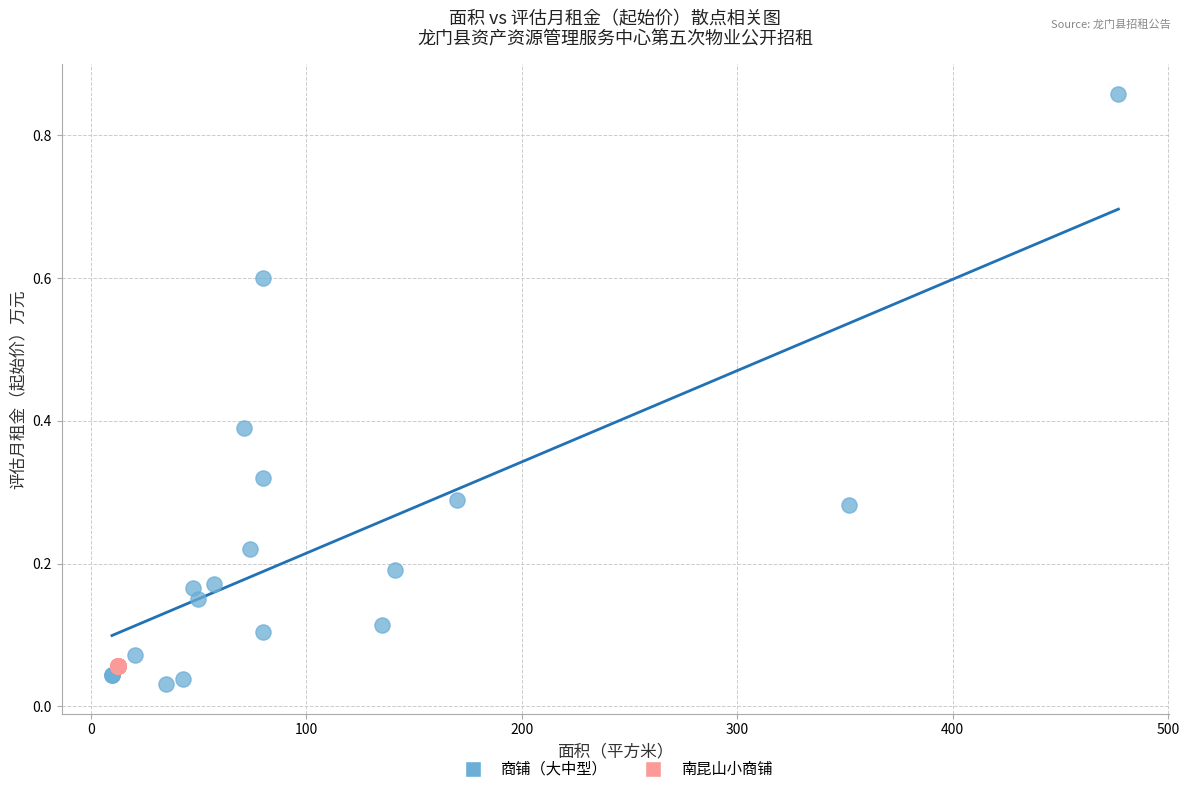

Which series reaches the maximum Y coordinate?

商铺（大中型）